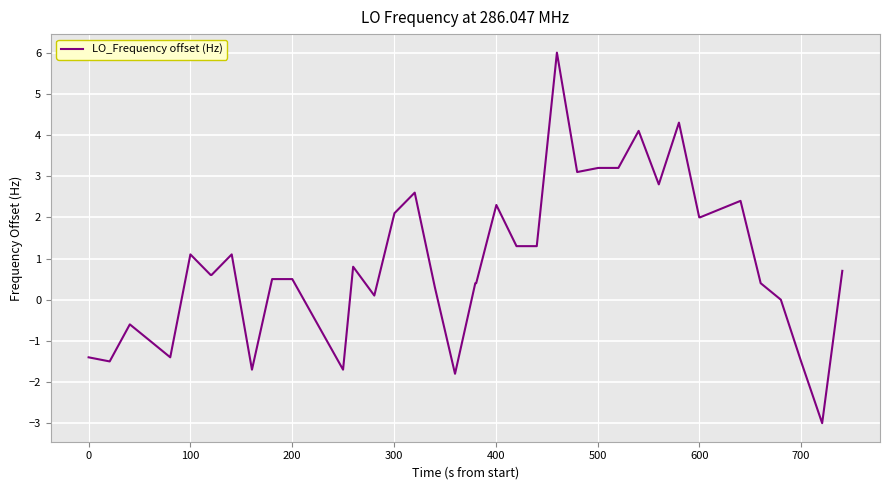

Count the number of data series in this chart.

1